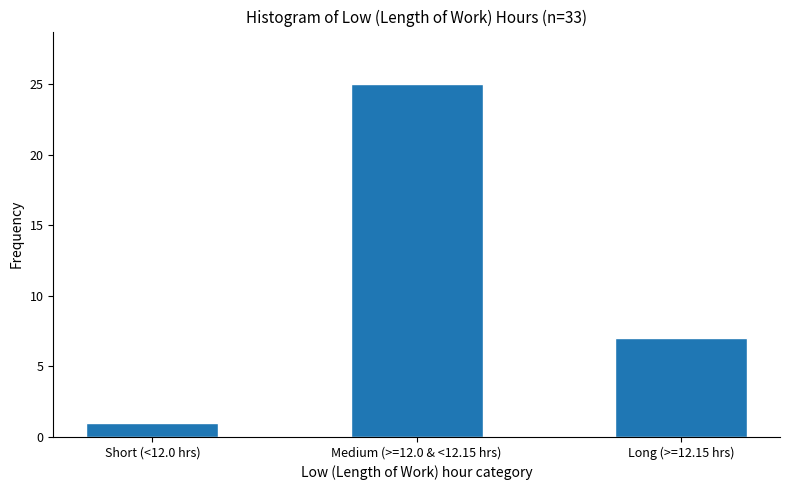

Reading right to left, extract all data points from this chart.

7	25	1